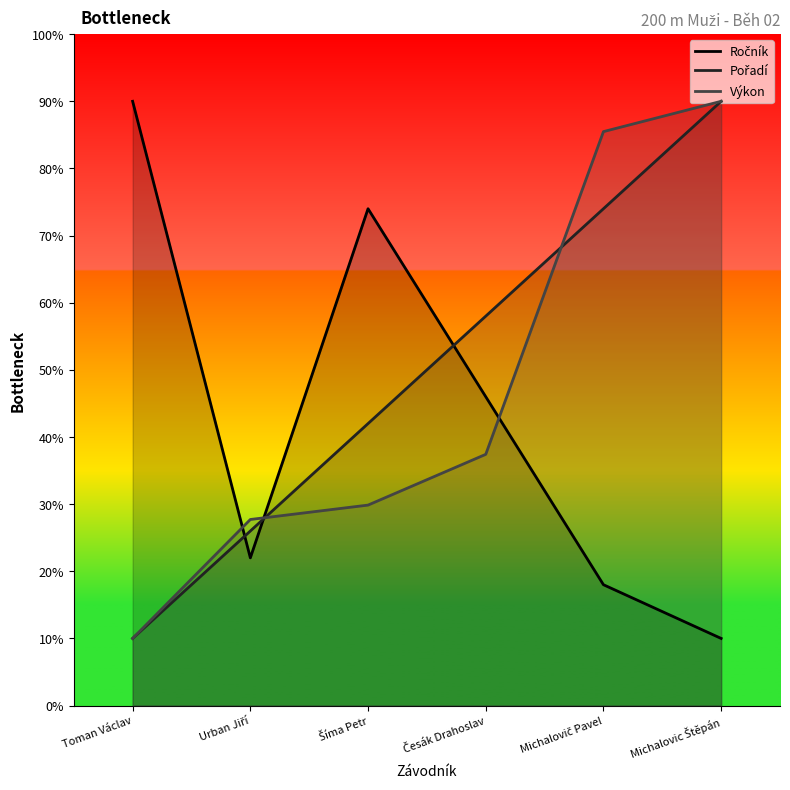

List the labels in order of Ročník value, largest first.

Toman Václav, Šíma Petr, Česák Drahoslav, Urban Jiří, Michalovič Pavel, Michalovic Štěpán